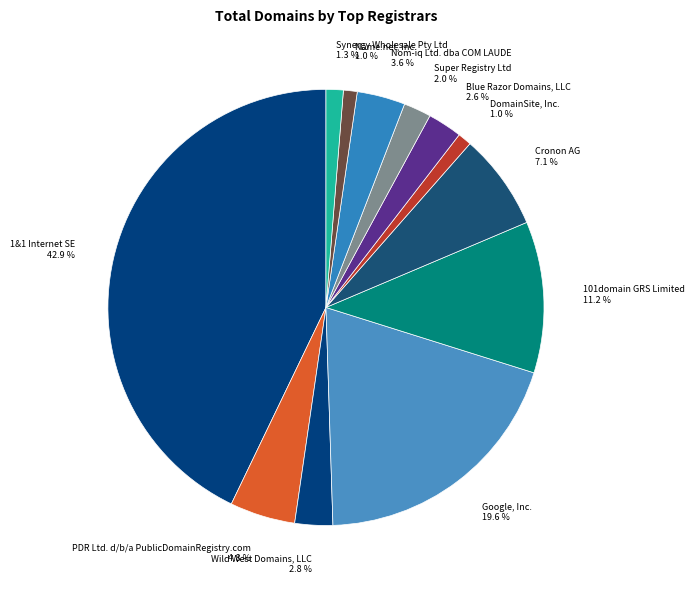

To the nearest percent, what is the difference between the largest and smallest slice percentages?

42%